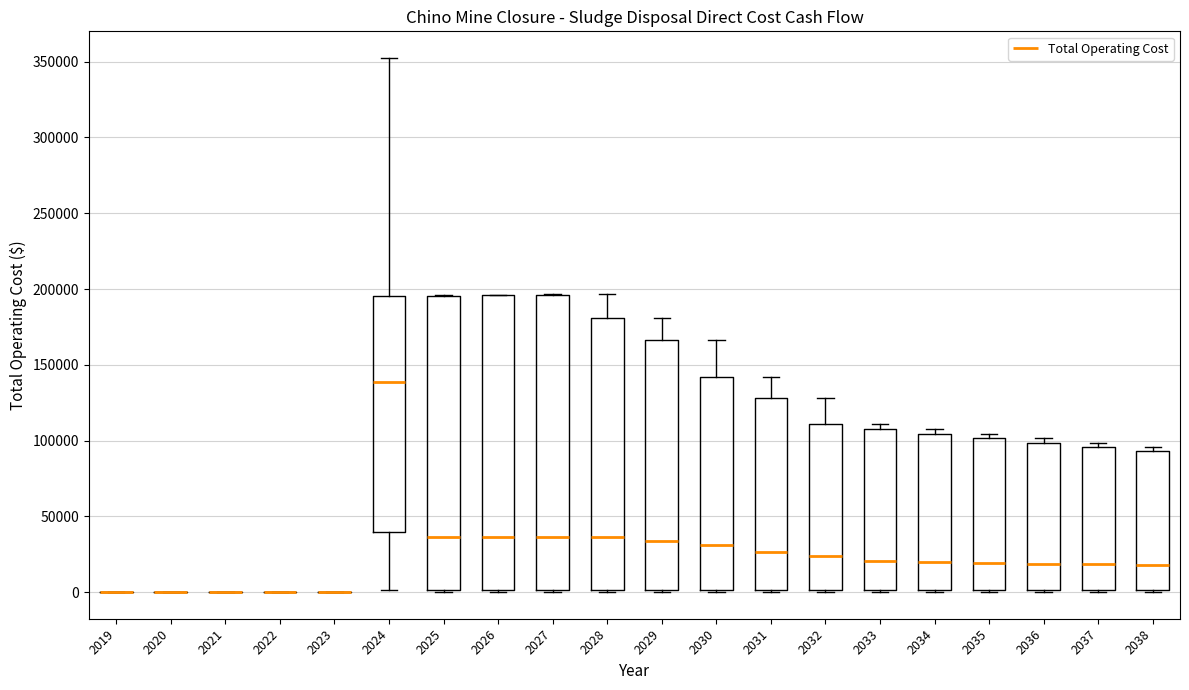

Where is the upper edge of the box at x = 2028 on the y-axis? The values are not printed on the chart, so give them approximately, as read against the axis.

180000